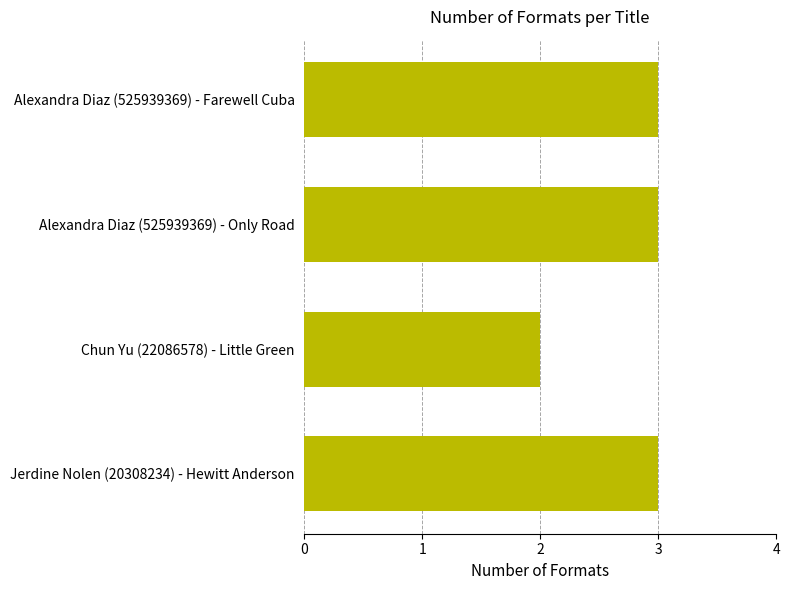

What is the greatest value displayed?

3